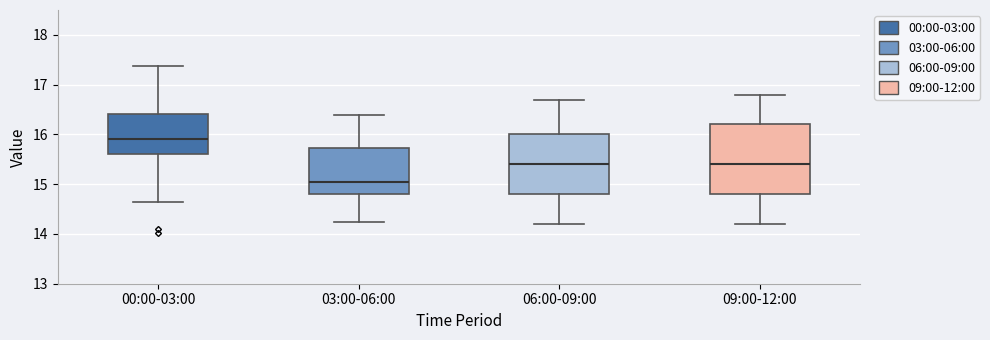

Reading left to right, transcribe this box plot: for each box, give where its median line is, the range the box spans, and where its two whiskers end, as read against the y-axis. The values are not printed on the chart, so give them approximately, as read against the axis.

00:00-03:00: median 15.9, box 15.6 to 16.4, whiskers 14.7 to 17.4
03:00-06:00: median 15.1, box 14.8 to 15.7, whiskers 14.3 to 16.4
06:00-09:00: median 15.4, box 14.8 to 16.0, whiskers 14.2 to 16.7
09:00-12:00: median 15.4, box 14.8 to 16.2, whiskers 14.2 to 16.8